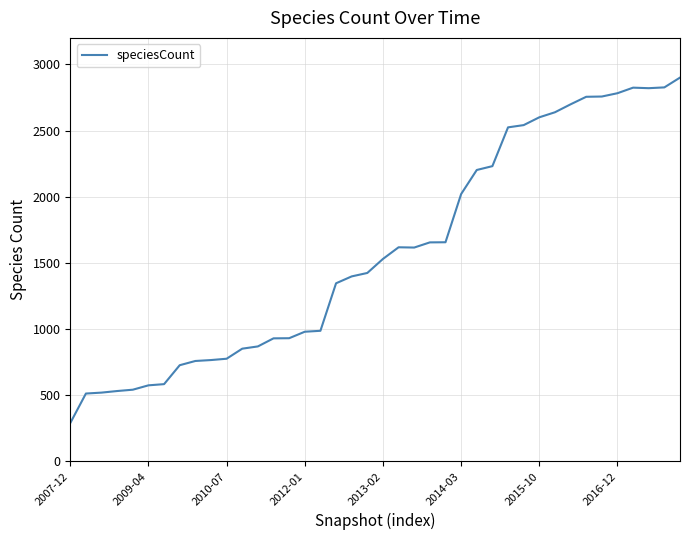

What is the difference between the maximum and minimum values?

2610